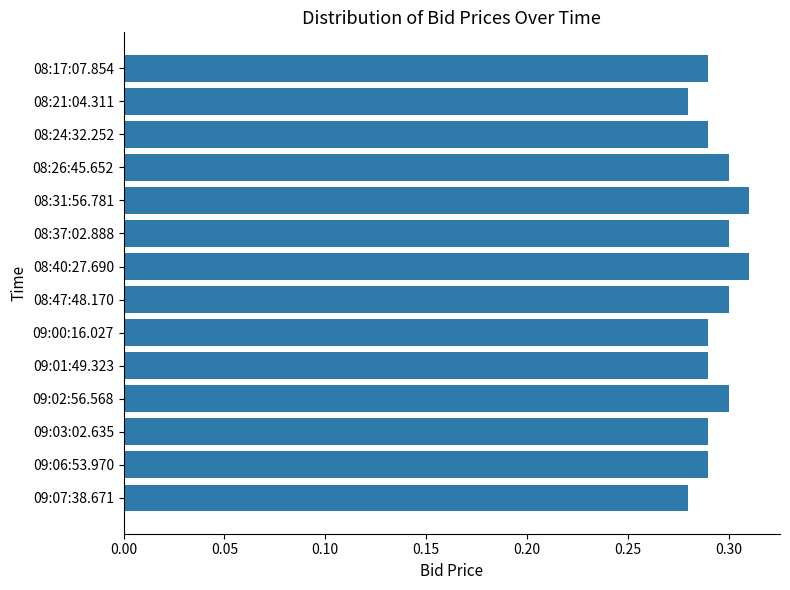

True or false: the data shows 0.1 at 08:24:32.252.

False